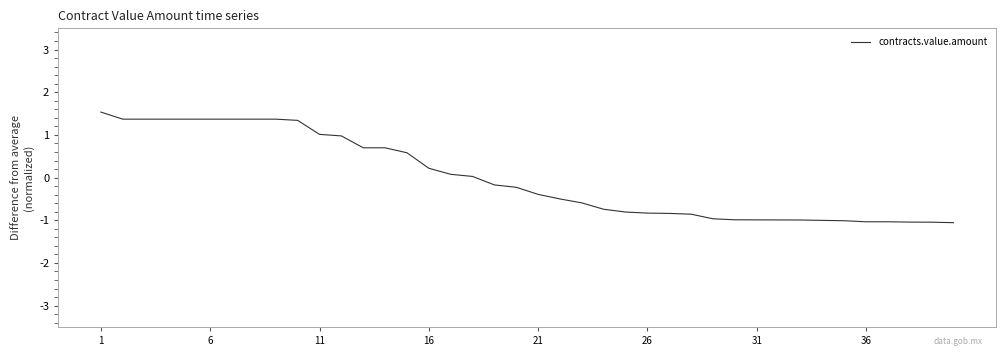

What is the difference between the maximum and minimum values?

2.6